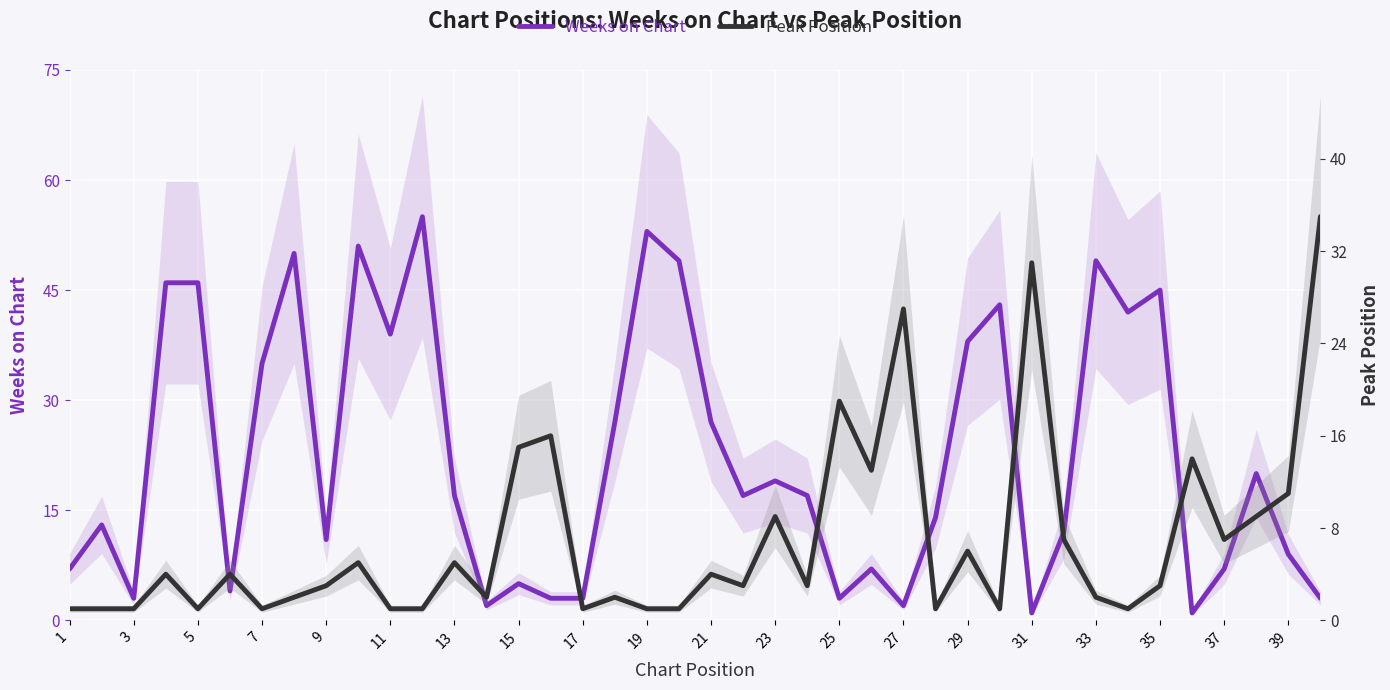

Is the value of Peak Position at 37 greater than the value of Weeks on Chart at 31?

No